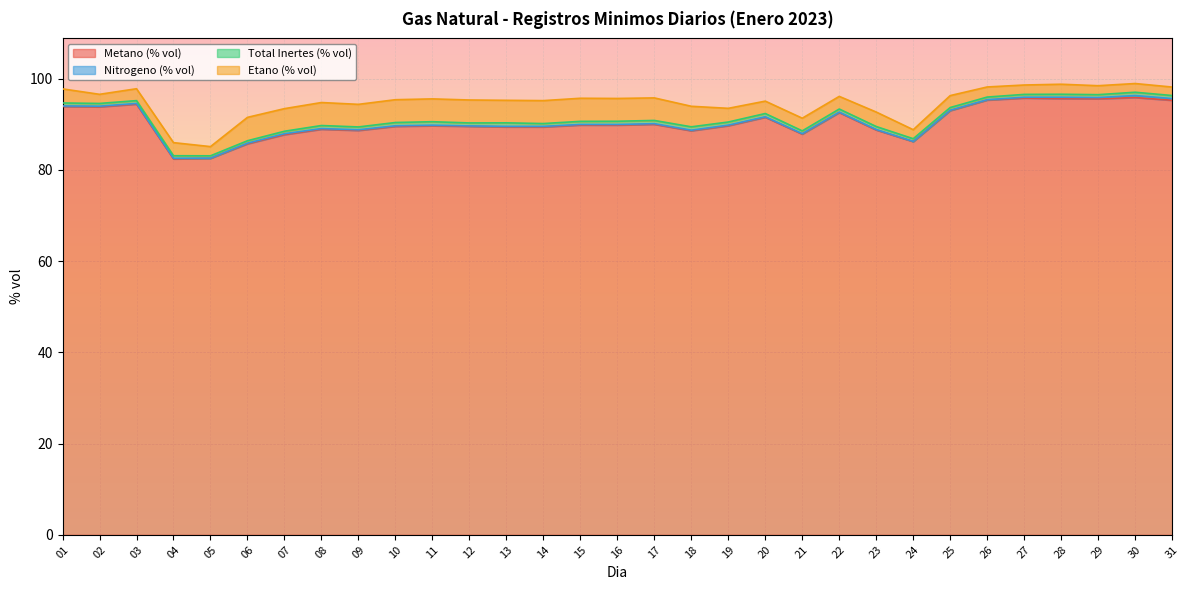

What is the highest value of the Total Inertes (% vol) series?

0.8